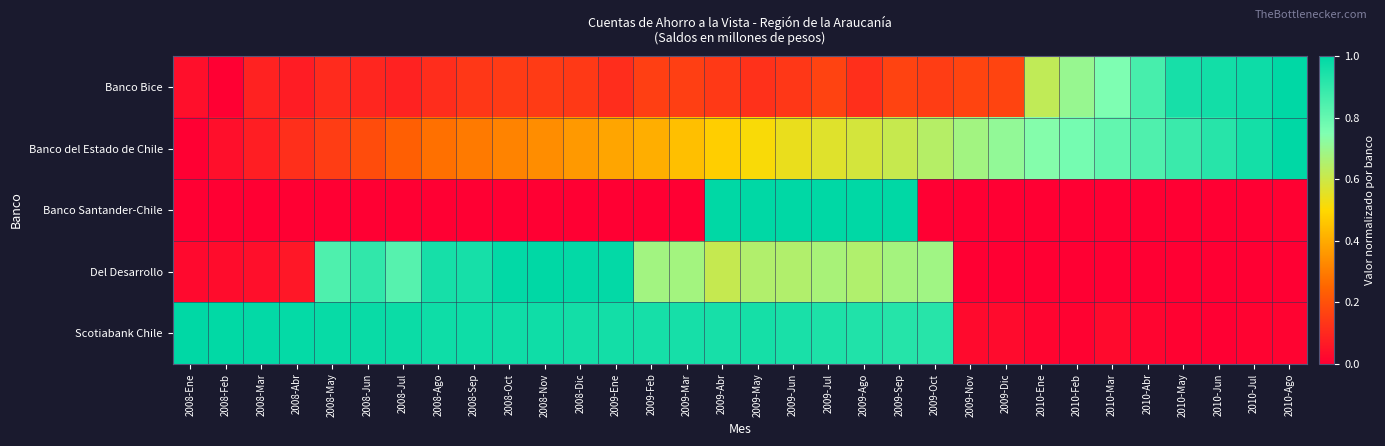

What is the difference between the highest and lowest values at 2008-Mar?

1.0